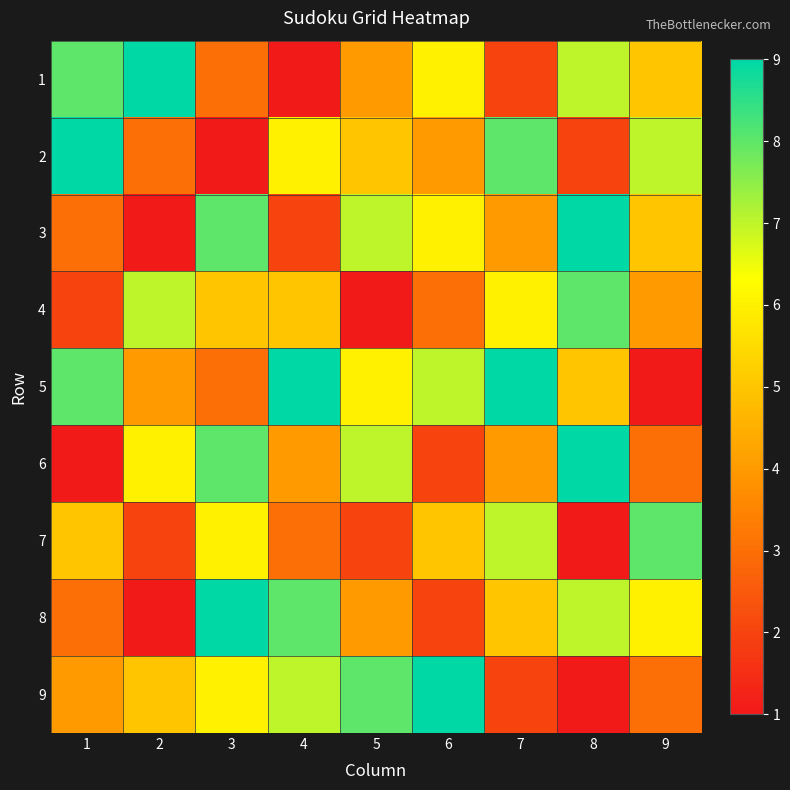

Count the number of data series in this chart.

9